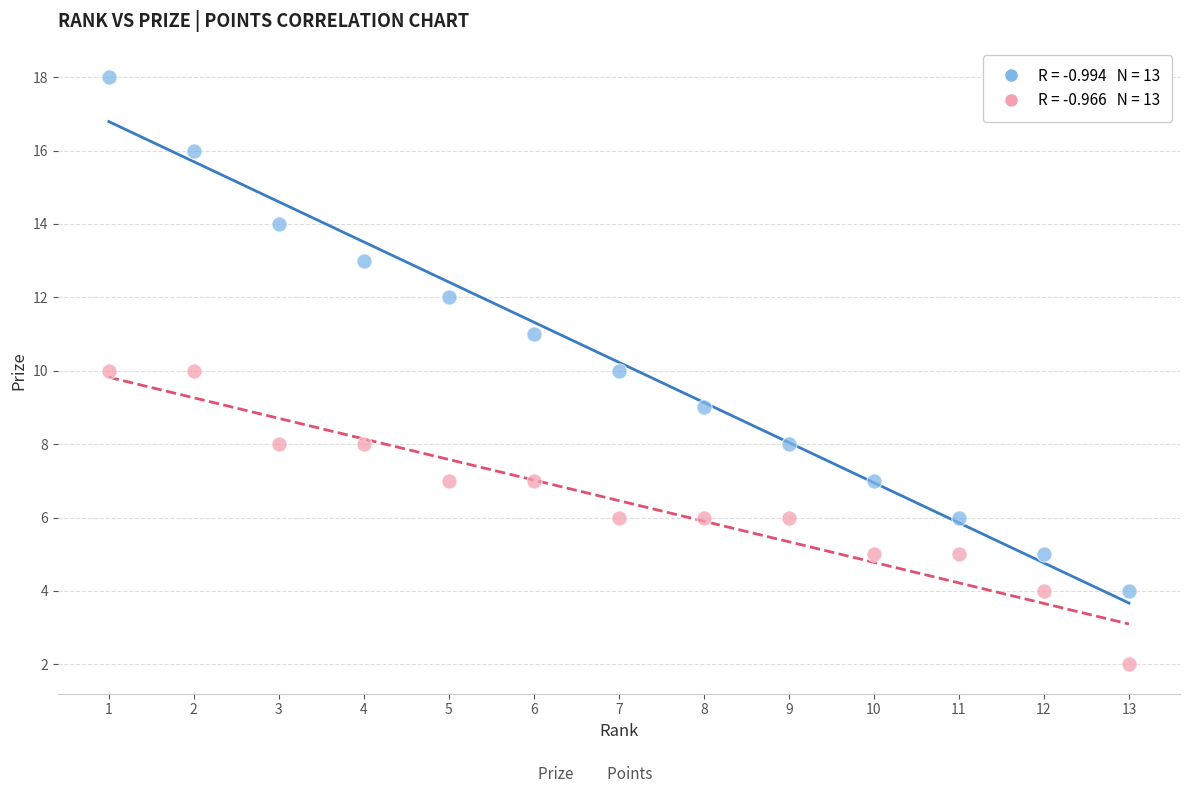

Across all data points, what is the range of Y values (max minus min)?

16